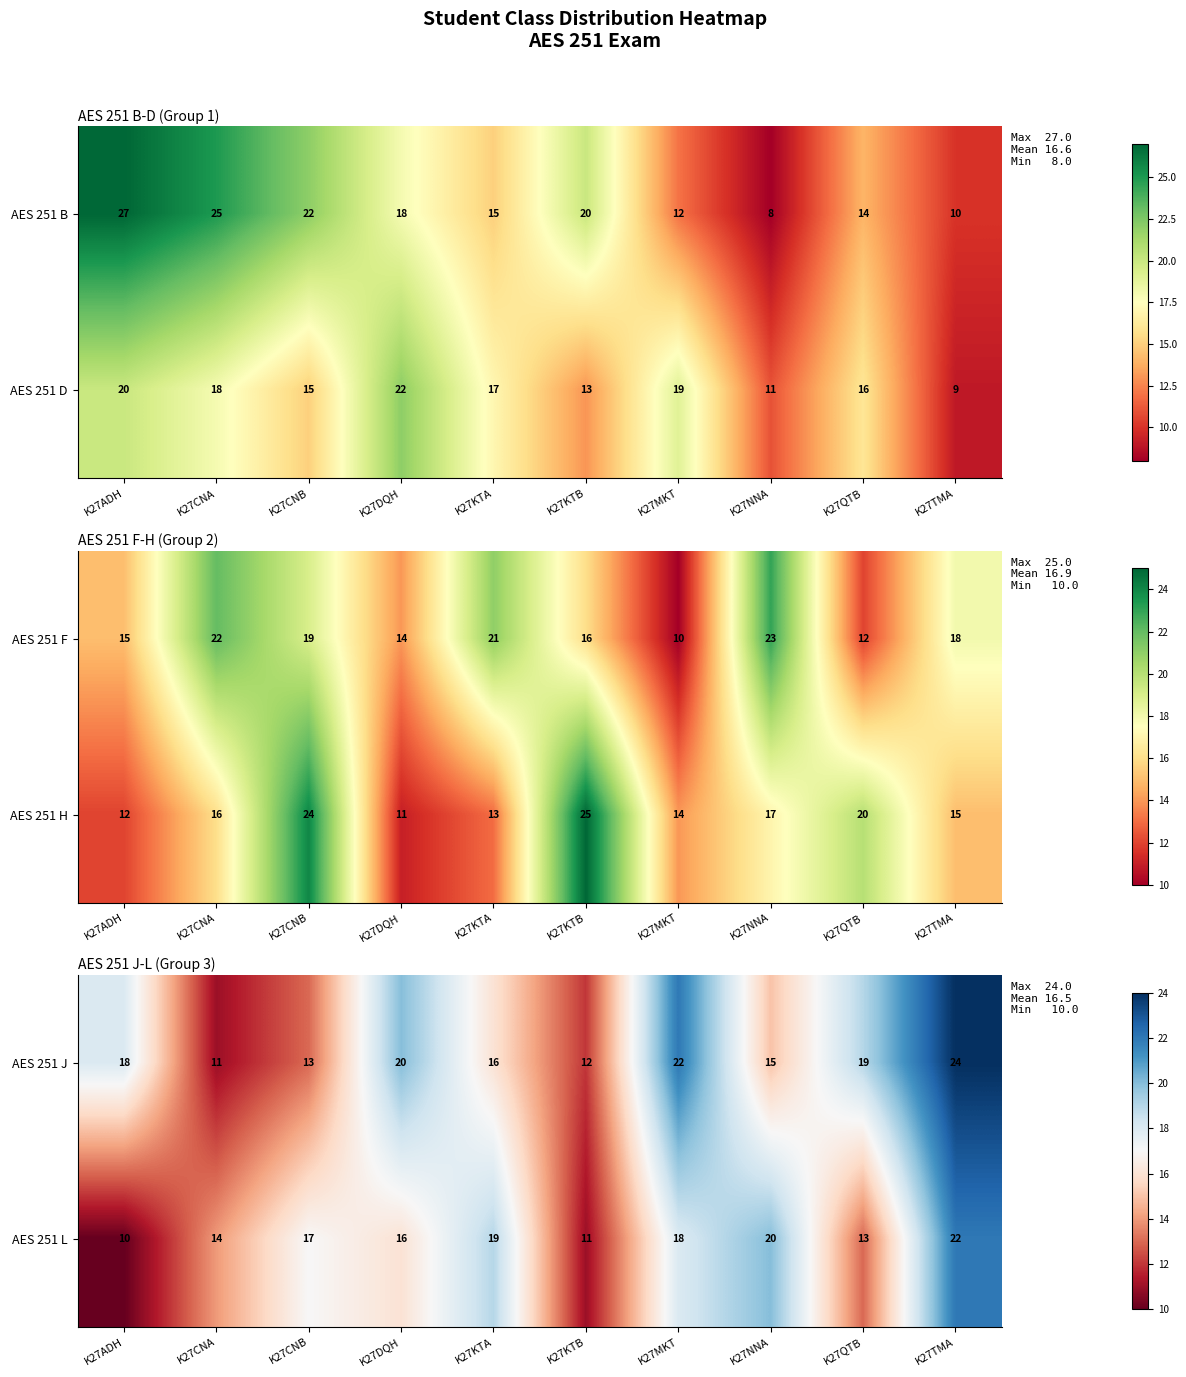

The value of AES 251 J at K27KTB is 12. True or false?

True